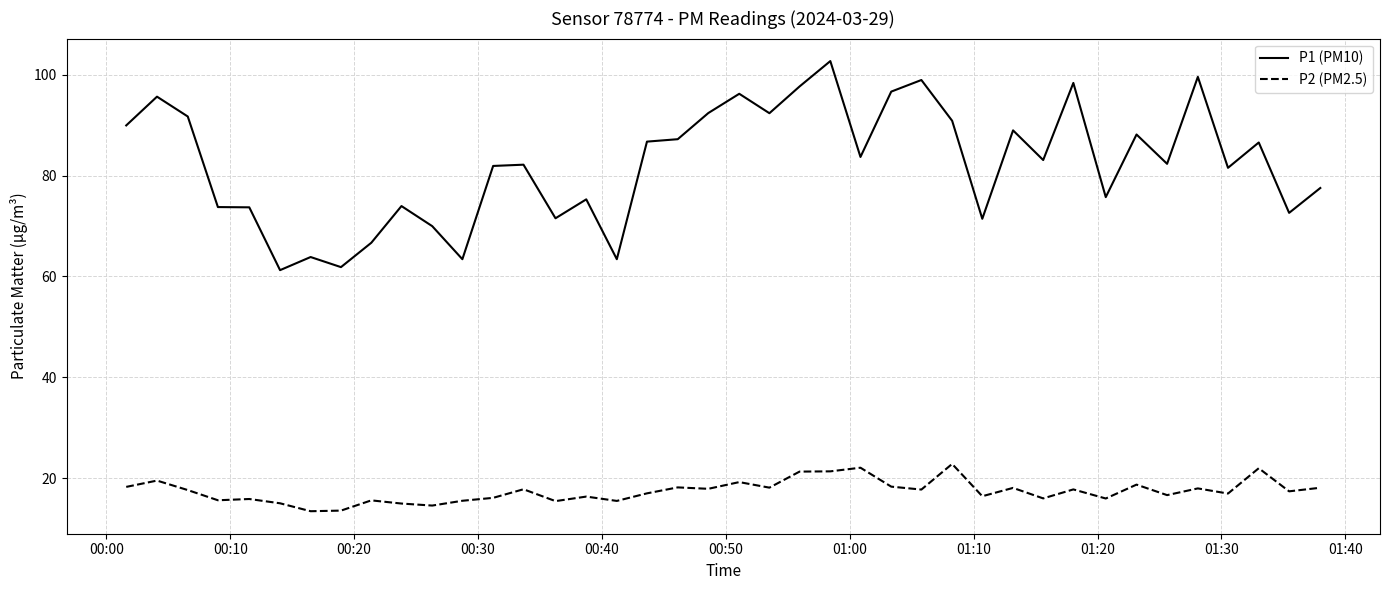

Which series has the largest total across all categories?

P1 (PM10)